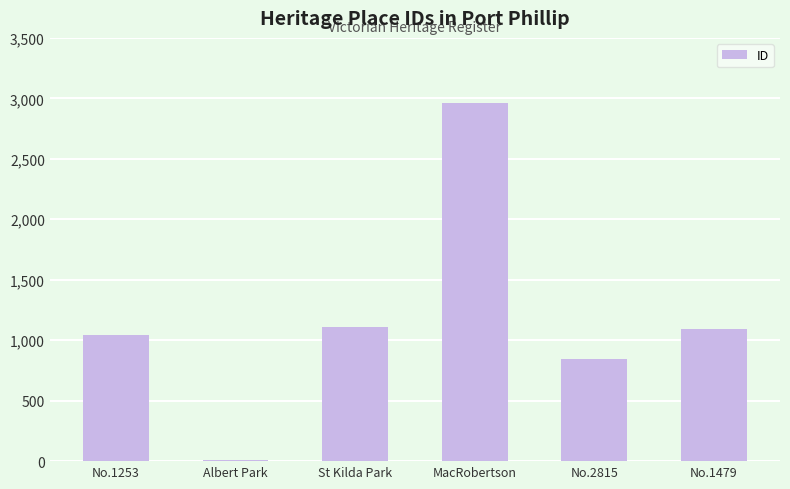

What is the sum of the values at No.1253 and MacRobertson?

4001